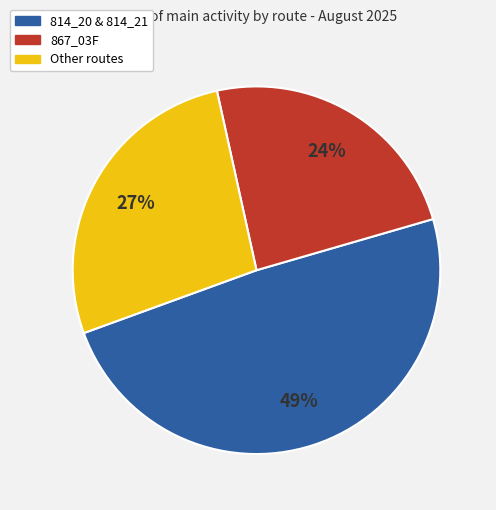

Is there a majority slice in this chart?

No